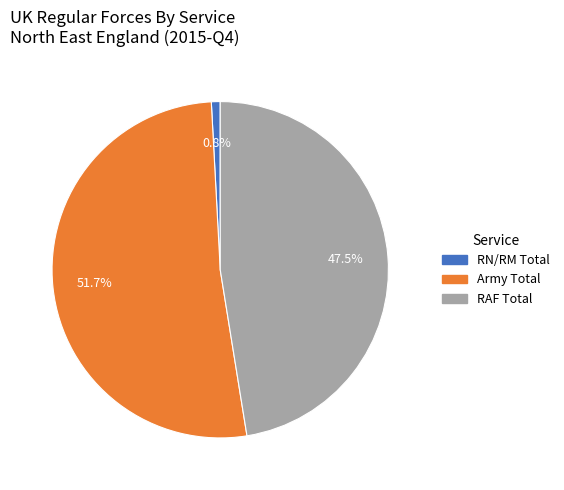

Rank the categories by value from lowest to highest.

RN/RM Total, RAF Total, Army Total